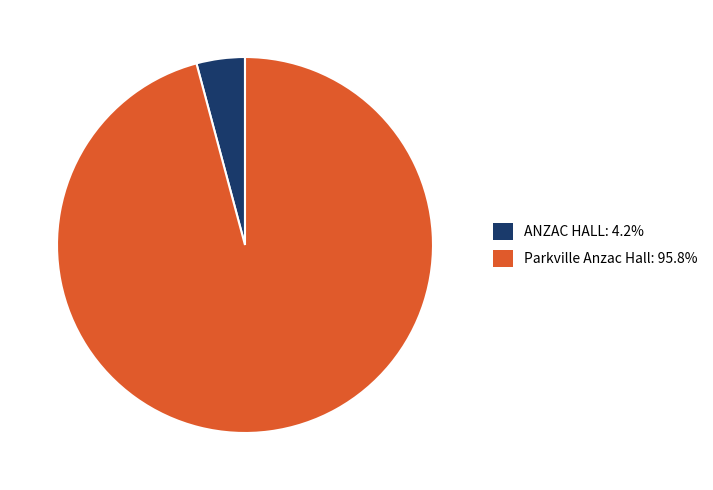

Is there any slice that represents more than half of the pie?

Yes